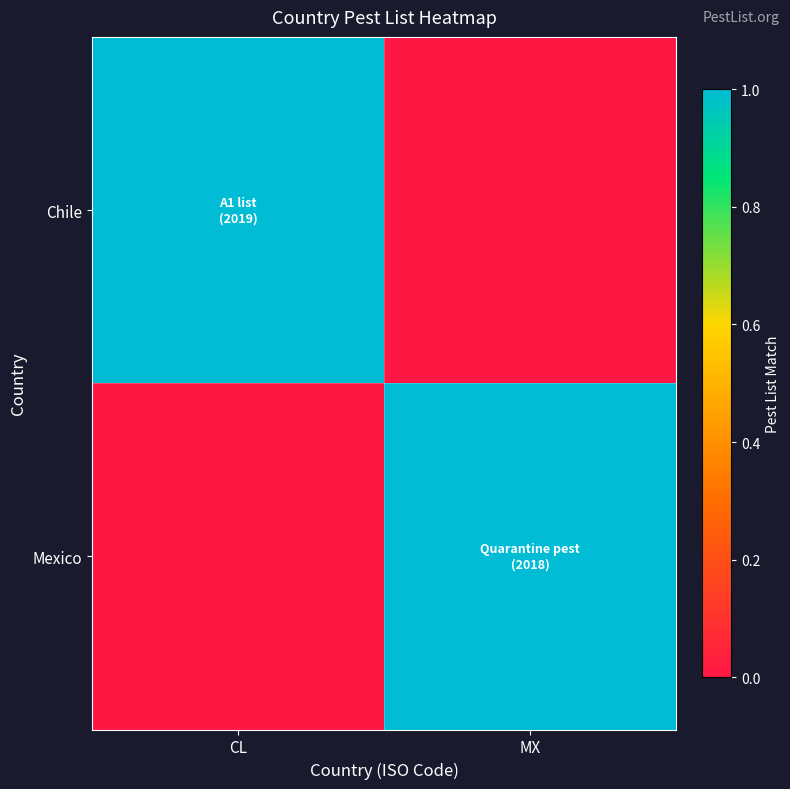

Between CL and MX, which series saw the biggest shift?

Chile